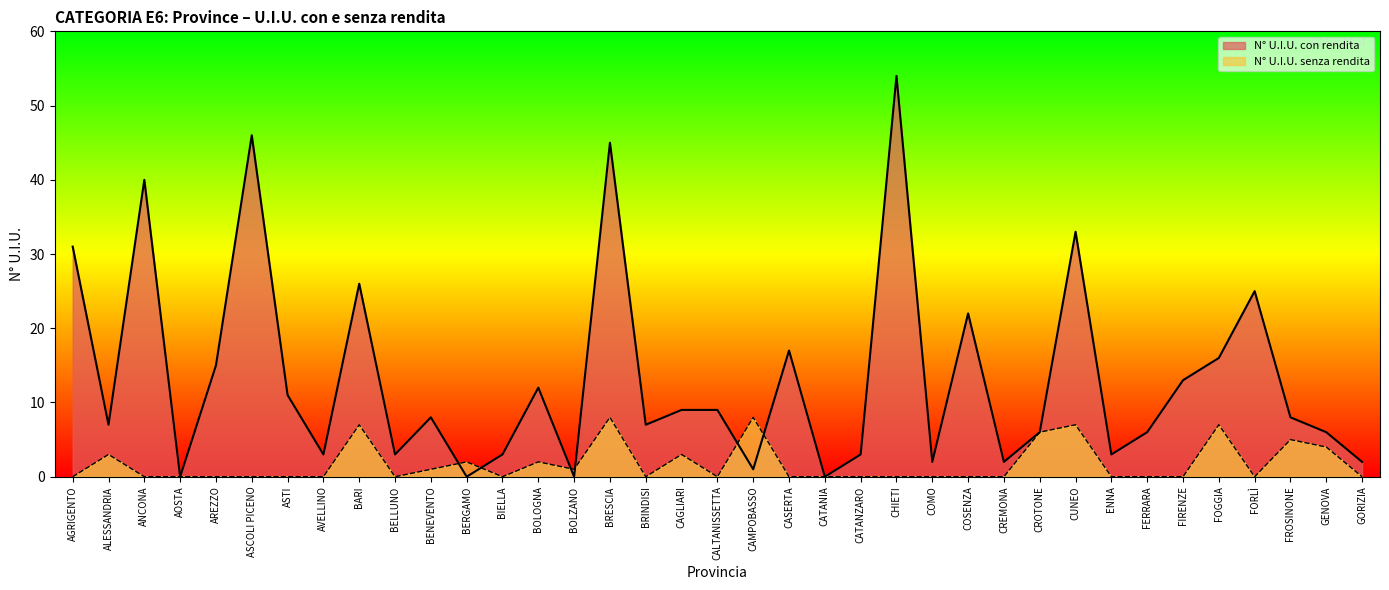

Which category has the highest value in the N° U.I.U. con rendita series?

CHIETI